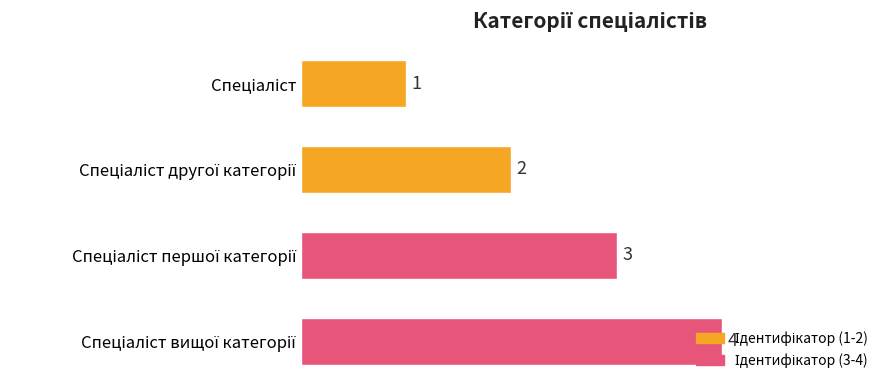

What is the value of the 1st bar from the top?

1